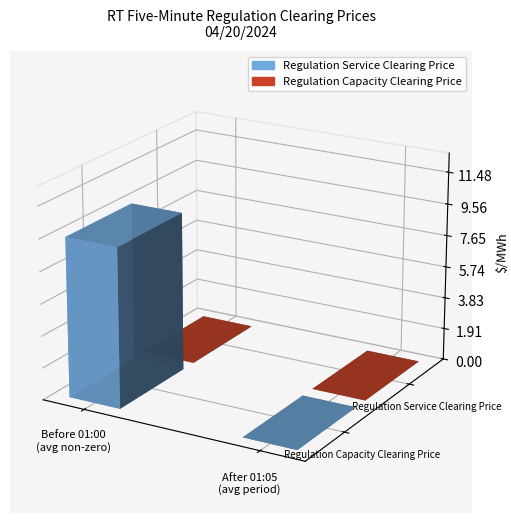

Does the chart contain stacked bars?

No